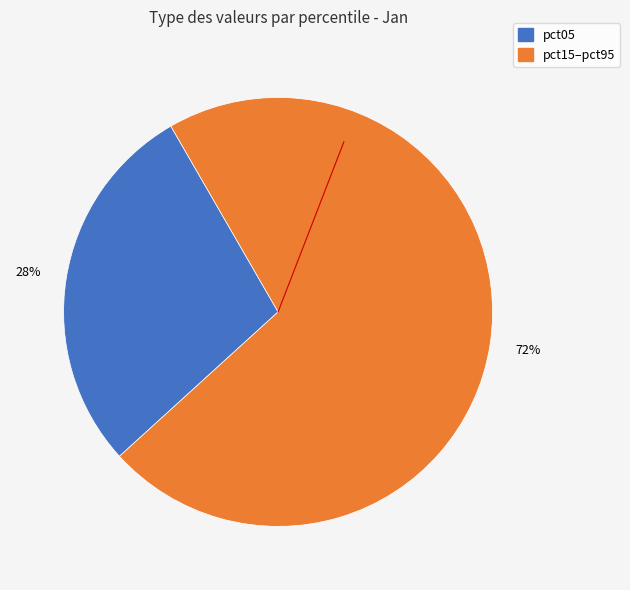

Is there any slice that represents more than half of the pie?

Yes